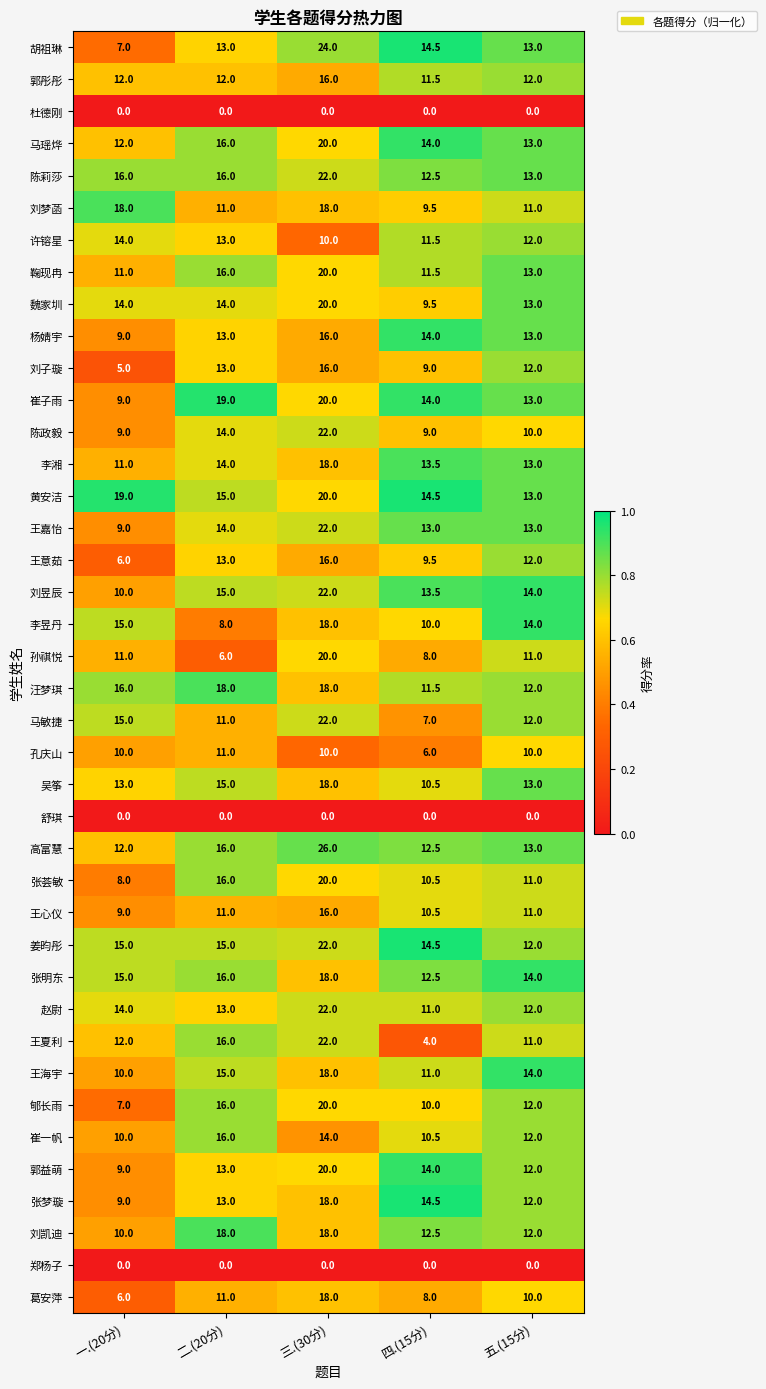

Where is 崔子雨 nearest to the value 14?

四.(15分)